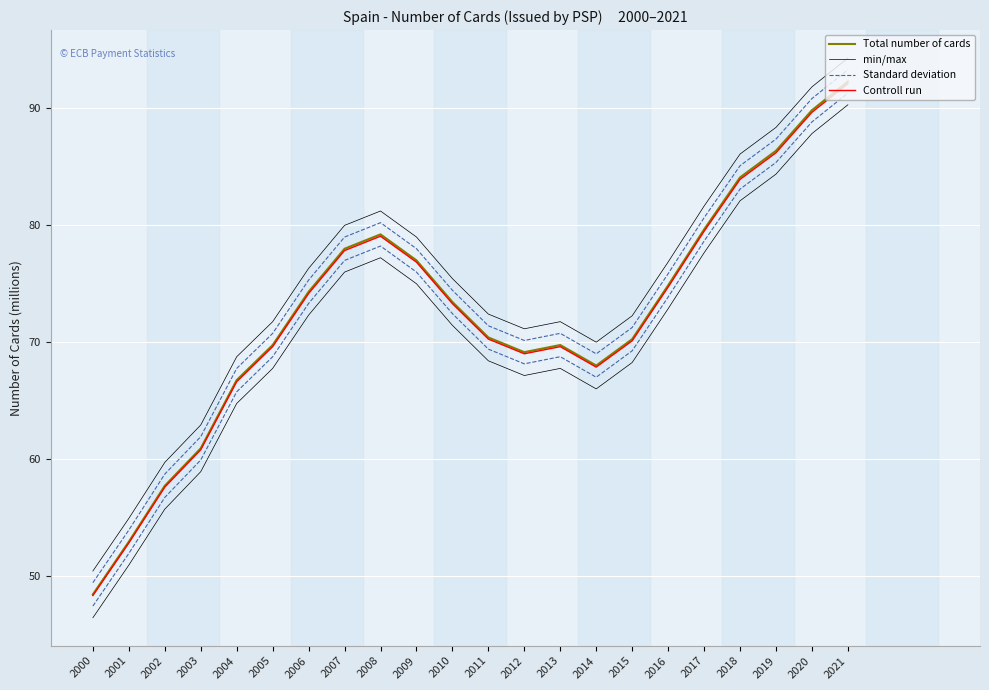

Is it true that Total number of cards equals 74.3 at 2006?

True